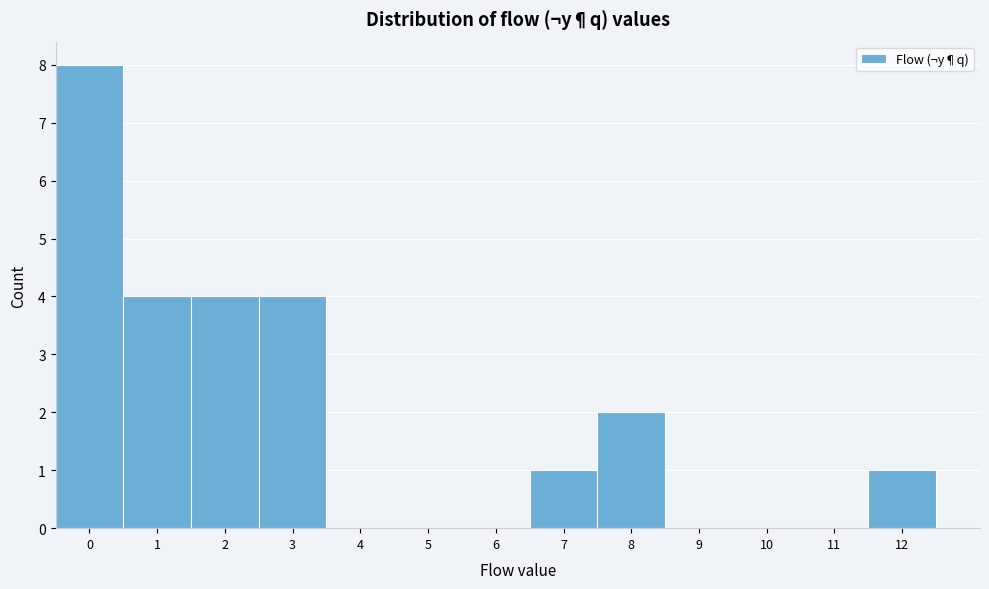

Reading left to right, extract all data points from this chart.

0=8	1=4	2=4	3=4	4=0	5=0	6=0	7=1	8=2	9=0	10=0	11=0	12=1